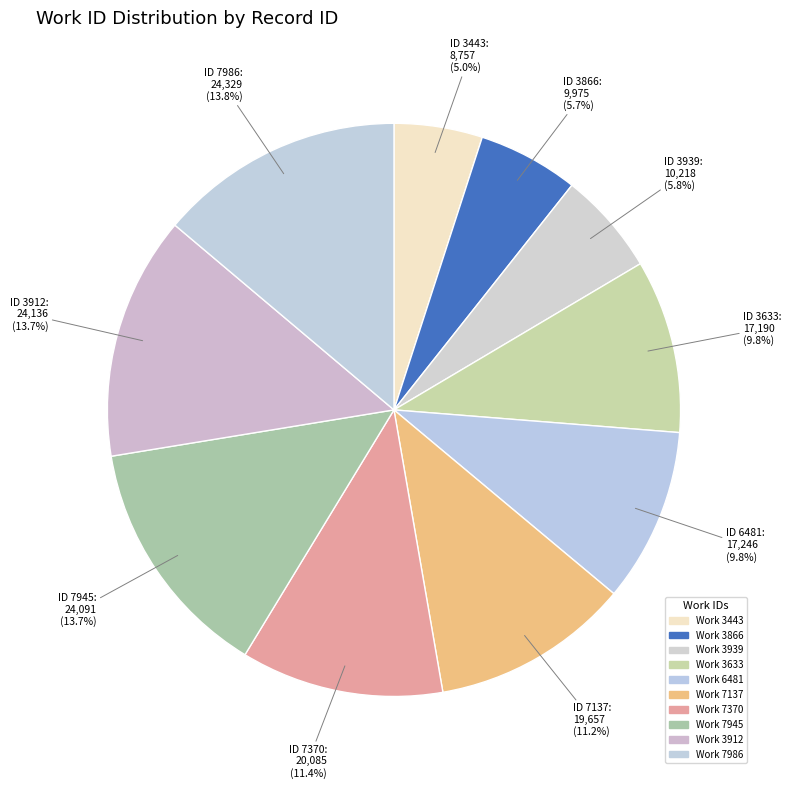

Which slice is the smallest?

3443